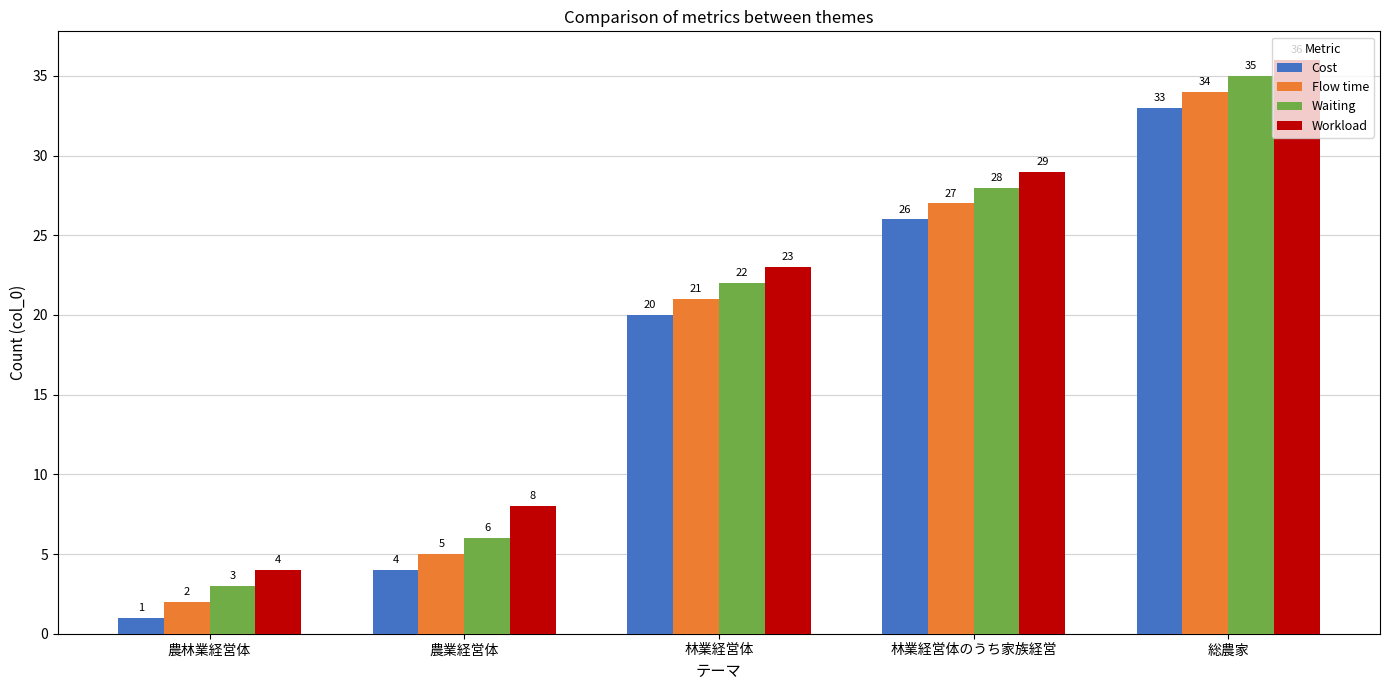

What is the sum of all Cost values?

84